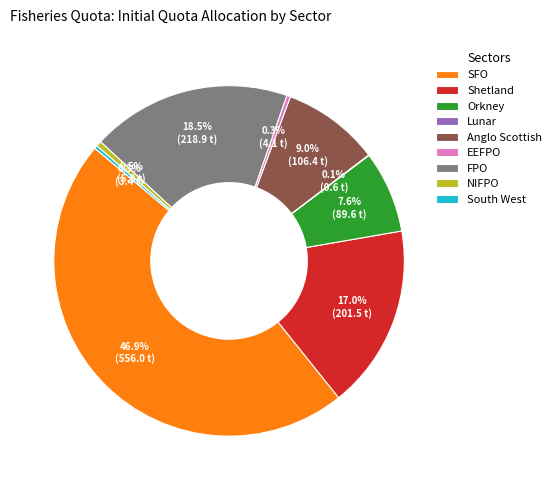

Is Shetland the majority of the pie?

No